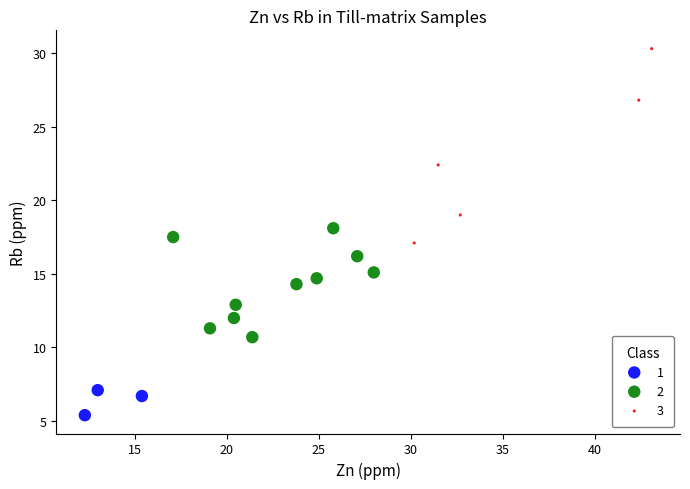

Which series has the widest spread of Y values?

3